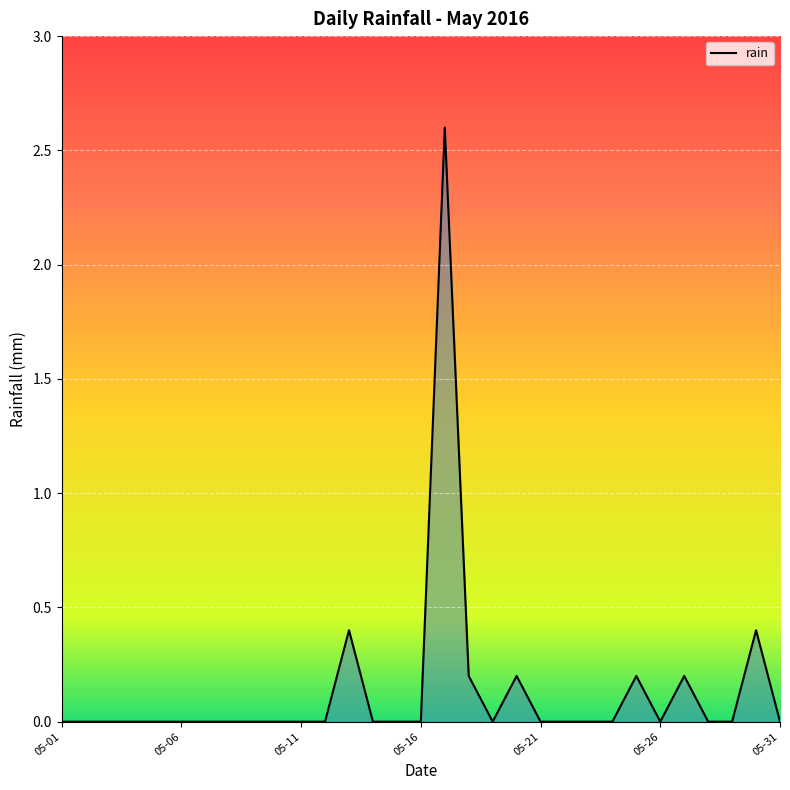

What is the difference between the maximum and minimum values?

2.6